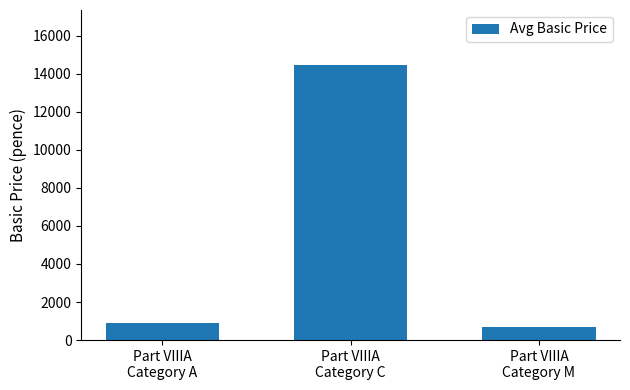

What is the smallest value displayed?

686